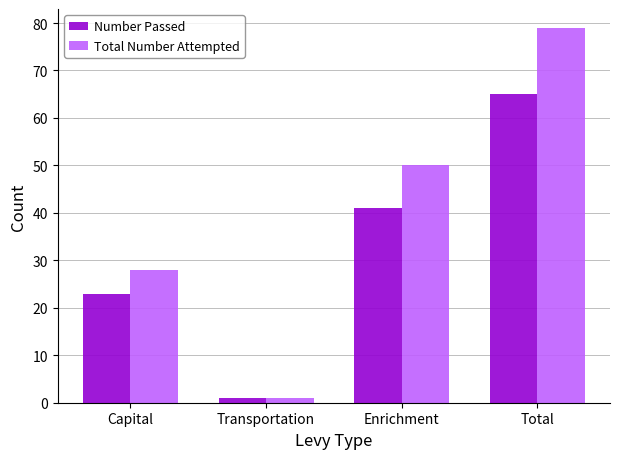

List the series in order of their peak value, highest first.

Total Number Attempted, Number Passed